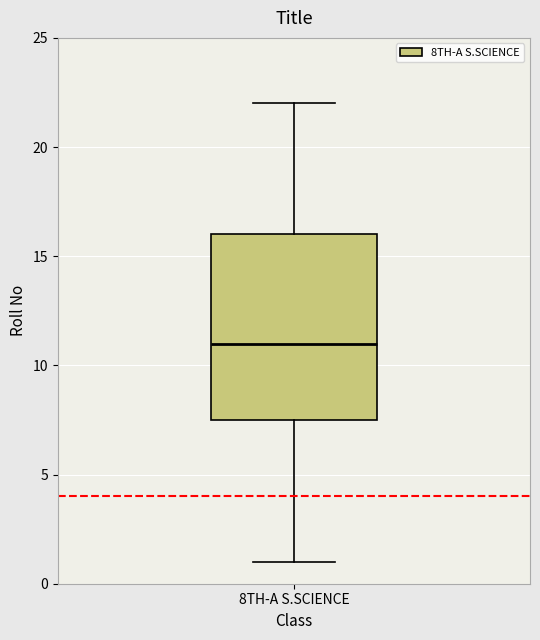

Transcribe this box plot: give where the median line is, the range the box spans, and where the two whiskers end, as read against the y-axis. The values are not printed on the chart, so give them approximately, as read against the axis.

median 11.0, box 7.5 to 16.0, whiskers 1.0 to 22.0